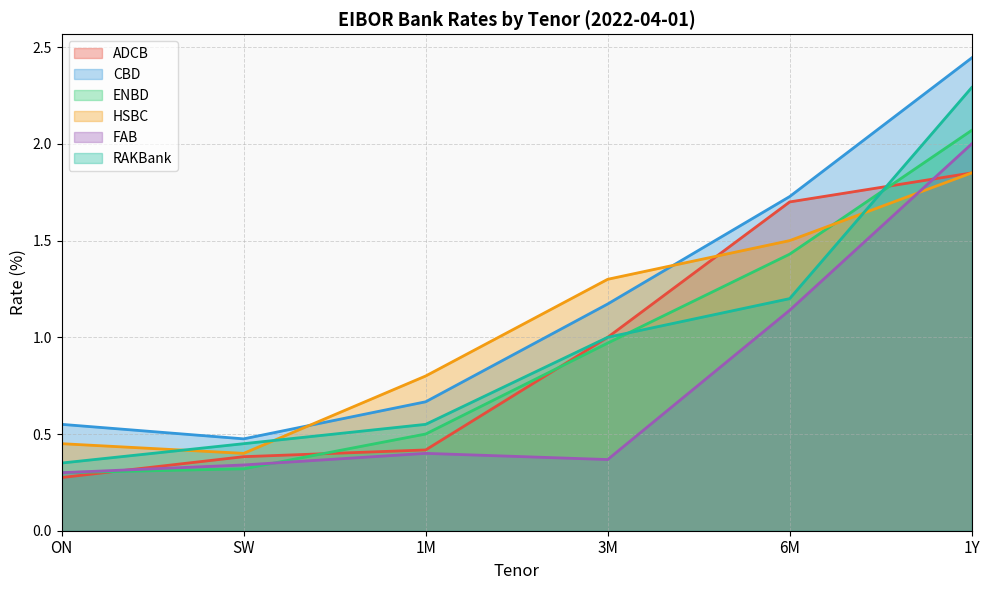

How many distinct data groups are displayed?

6